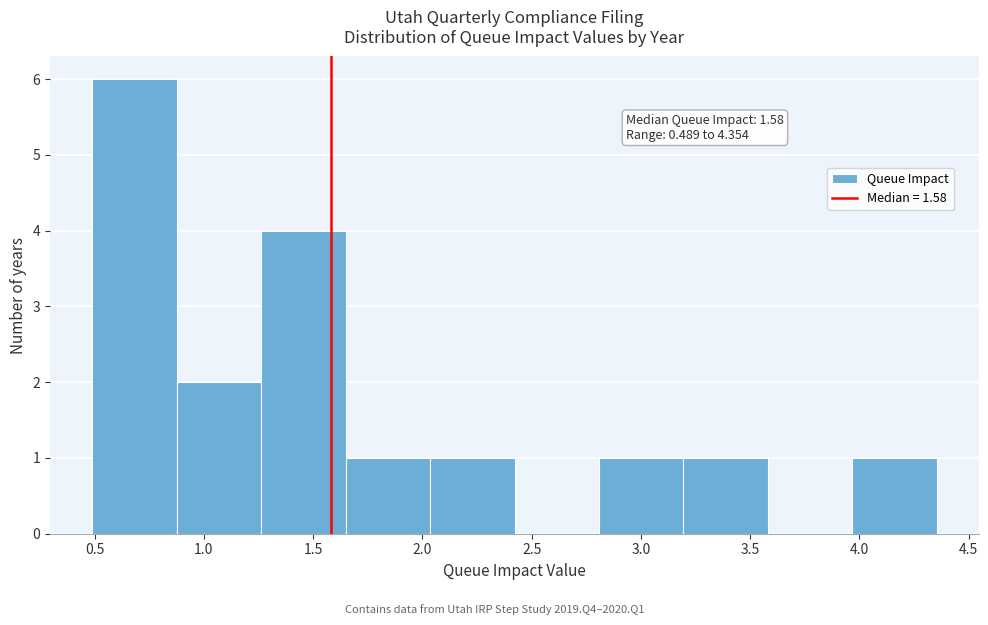

Over which range of the x-axis is the bar tallest?

0.50 to 0.90